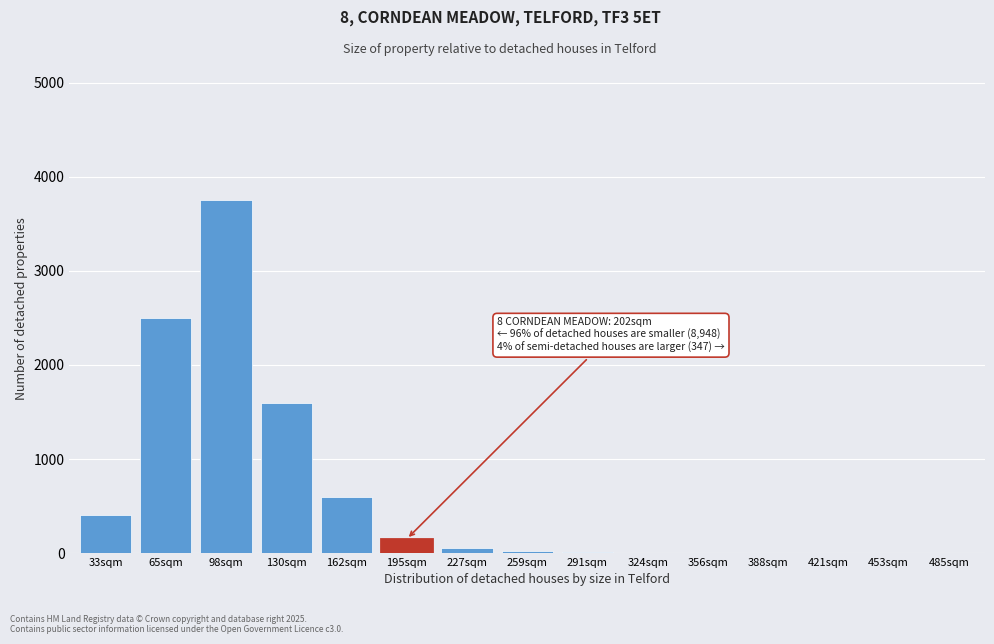

Which category has the highest value across all series?

98sqm